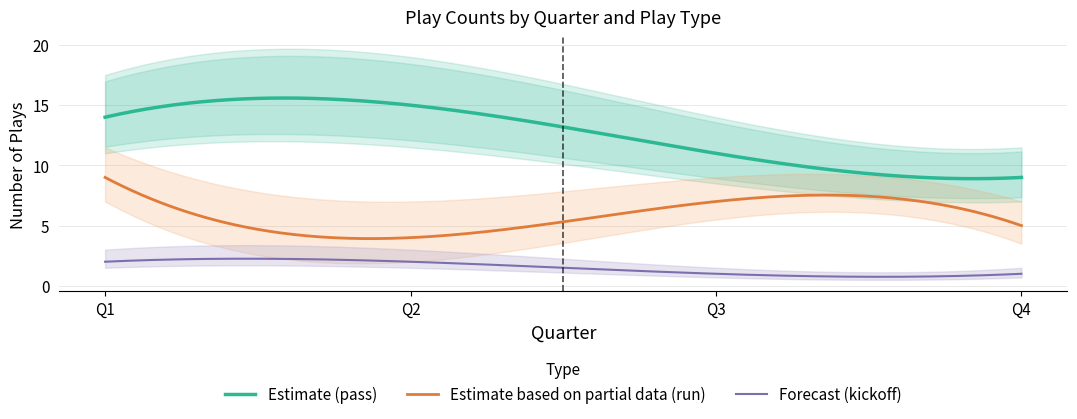

Is it true that pass equals 15 at Q2?

True